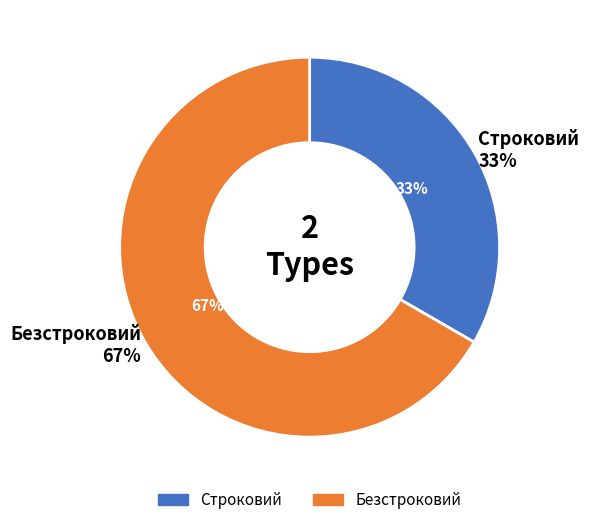

Count the number of slices in the pie.

2